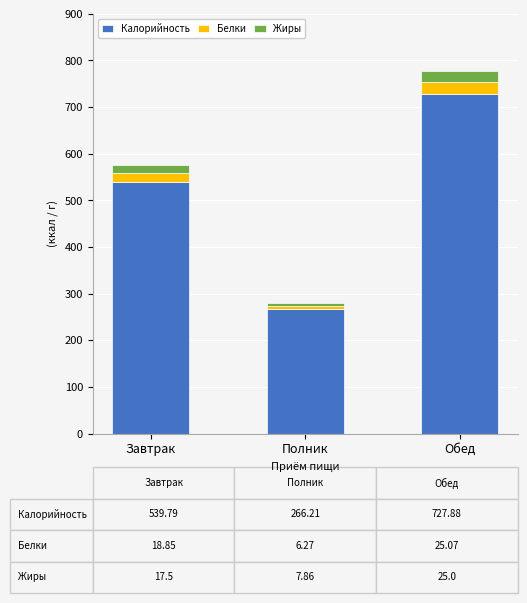

What is the difference between the maximum and second lowest values in the Калорийность series?

188.1